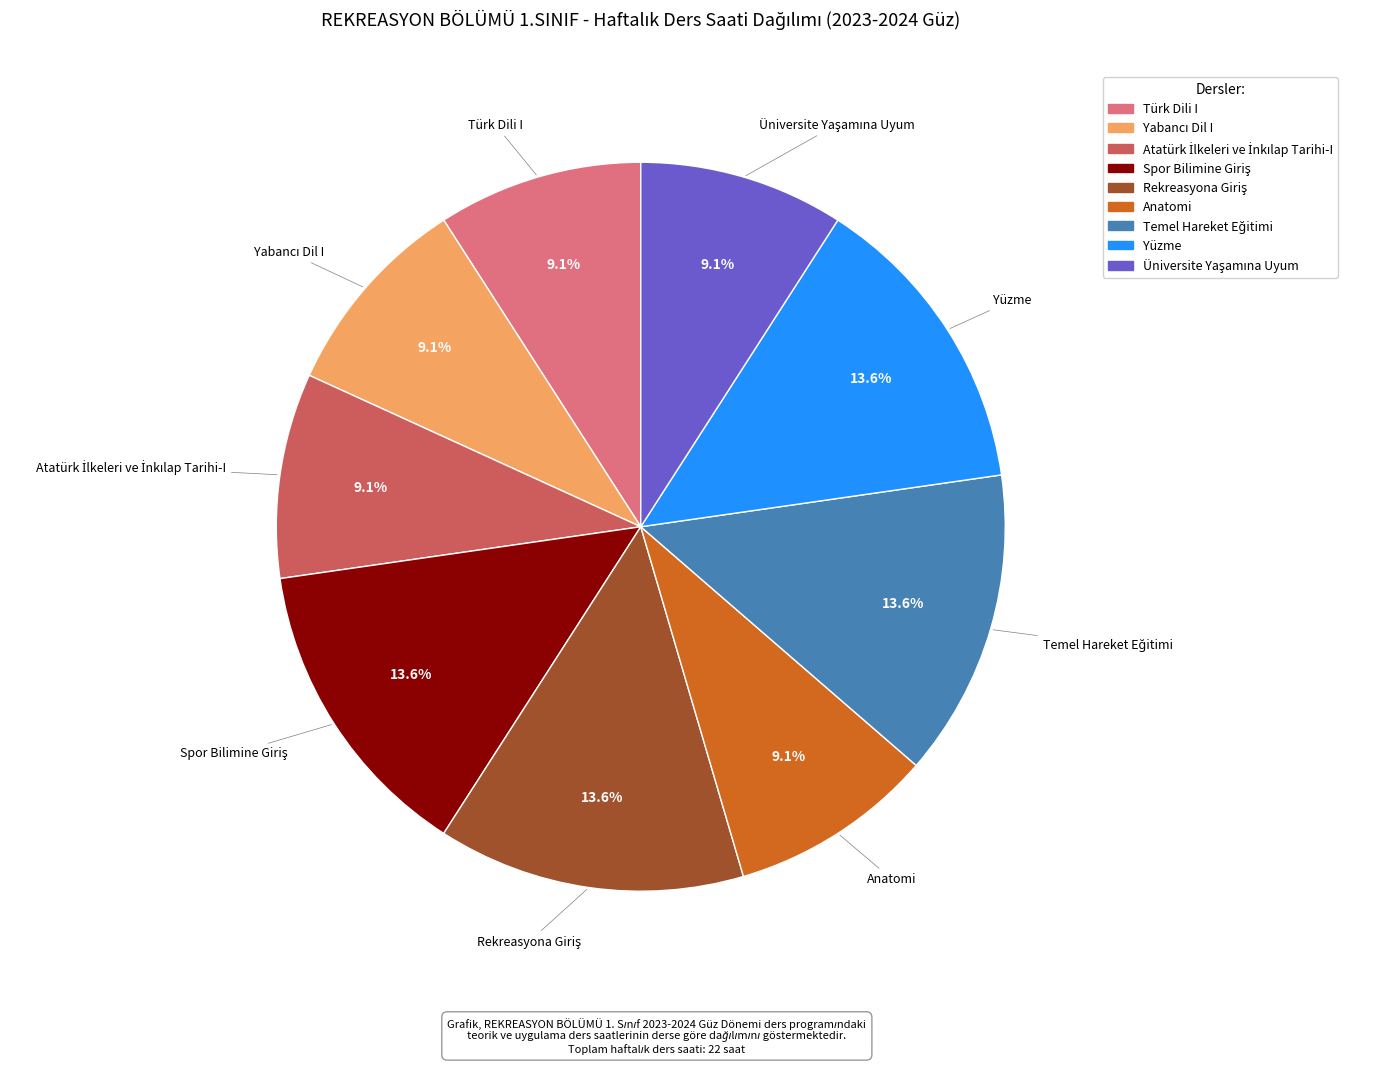

What portion of the pie excludes Anatomi?

90.9%